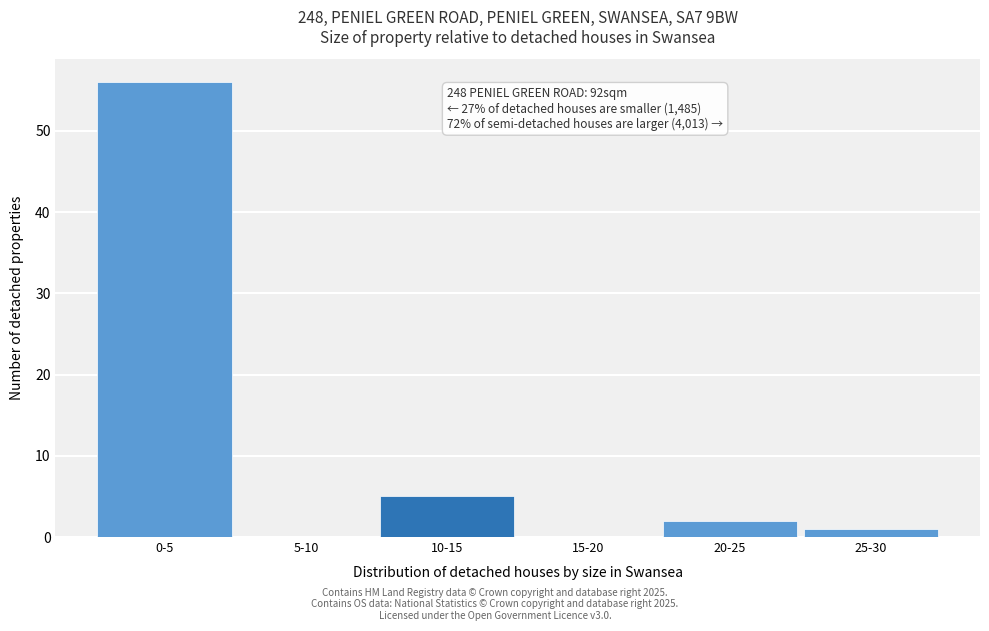

Is it true that the value at 0-5 is 56?

True